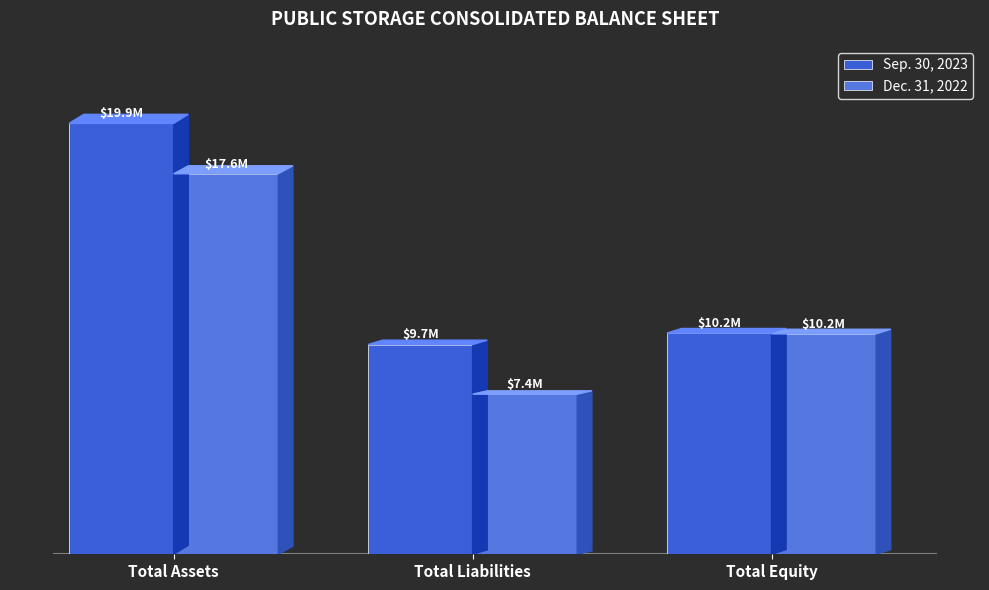

Are the bars horizontal?

No